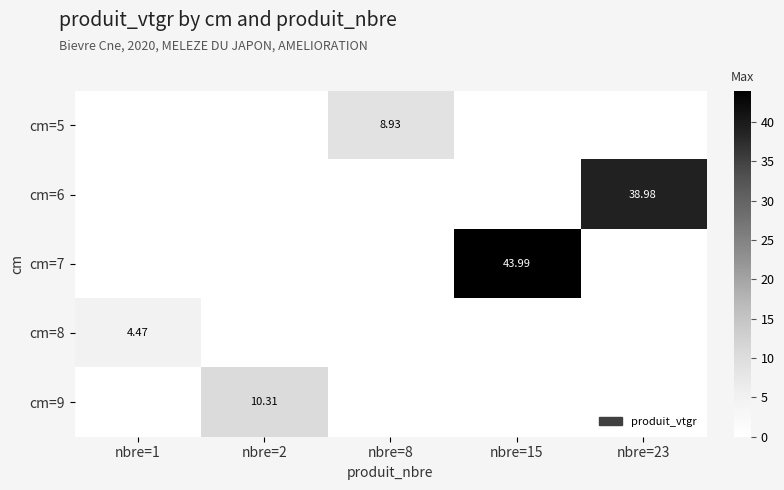

At how many categories does at least one series exceed 29?

2